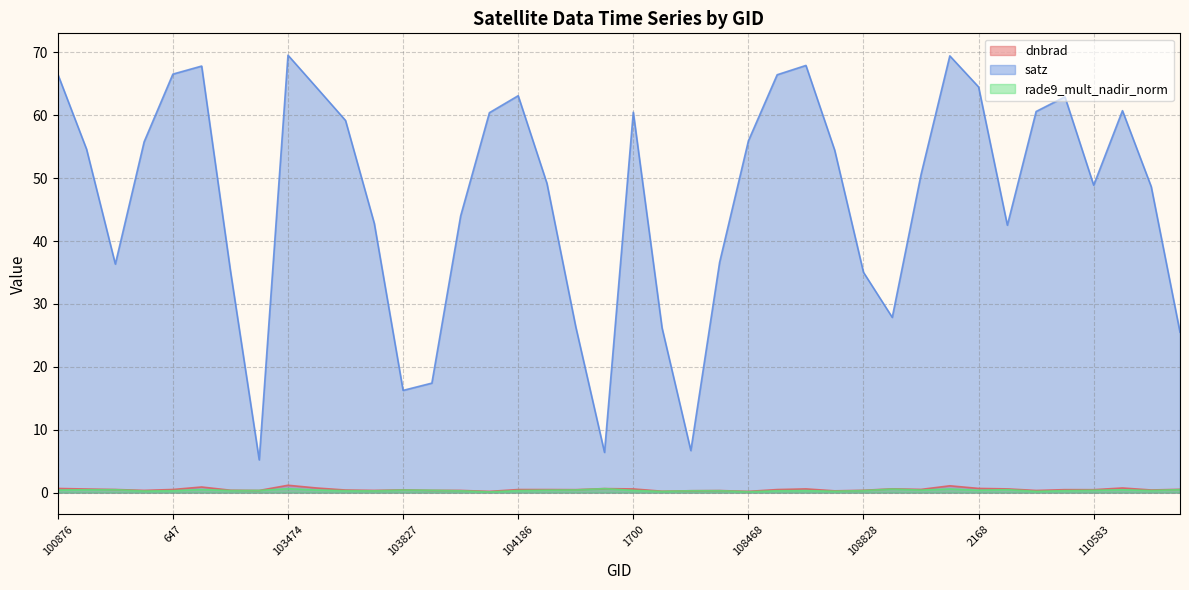

What value does the rade9_mult_nadir_norm series have at 103227?

0.3